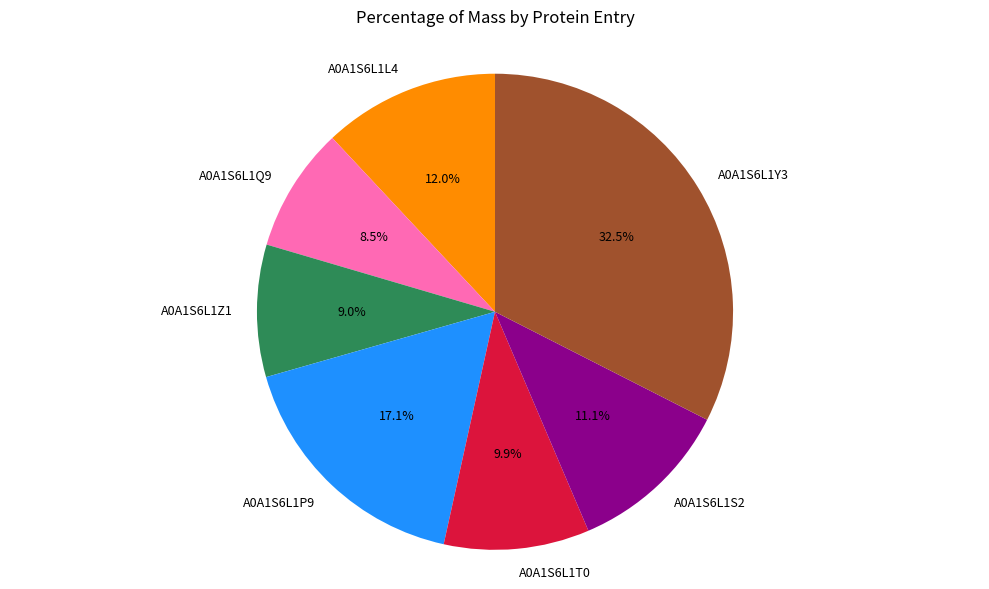

How many segments does this pie chart have?

7